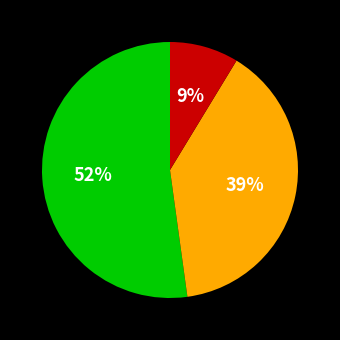

Is there a majority slice in this chart?

Yes